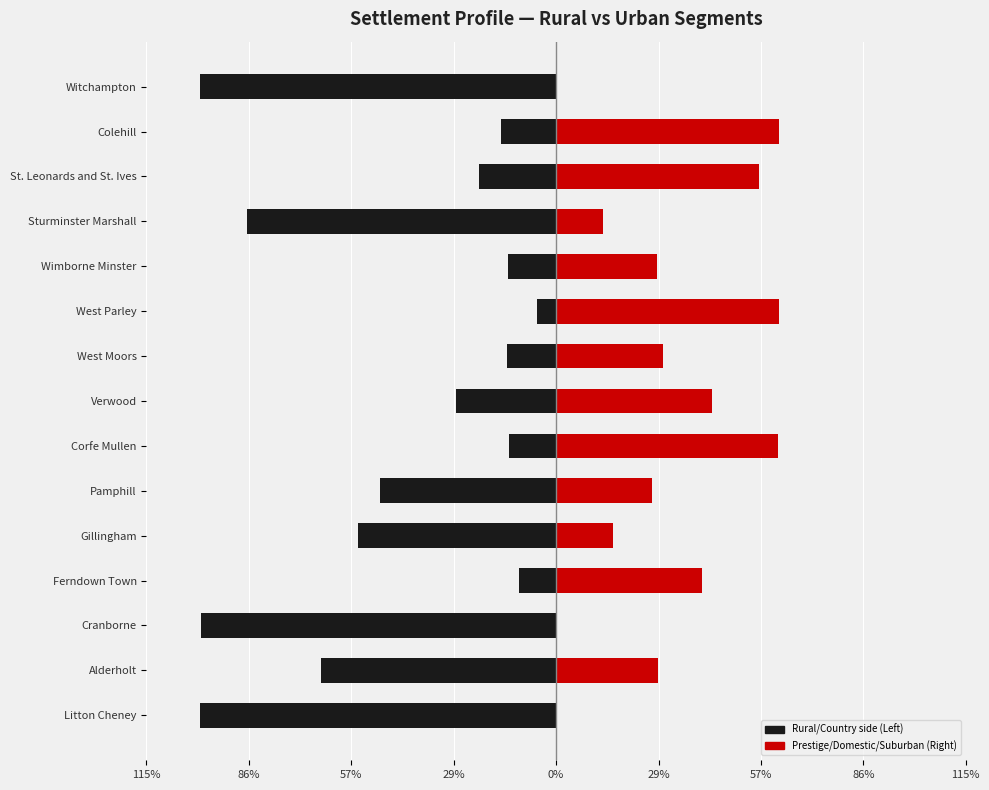

What is the value of the B Prestige Positions / D Domestic Success / E Suburban Stability bar at the 2nd from the left?

28.7